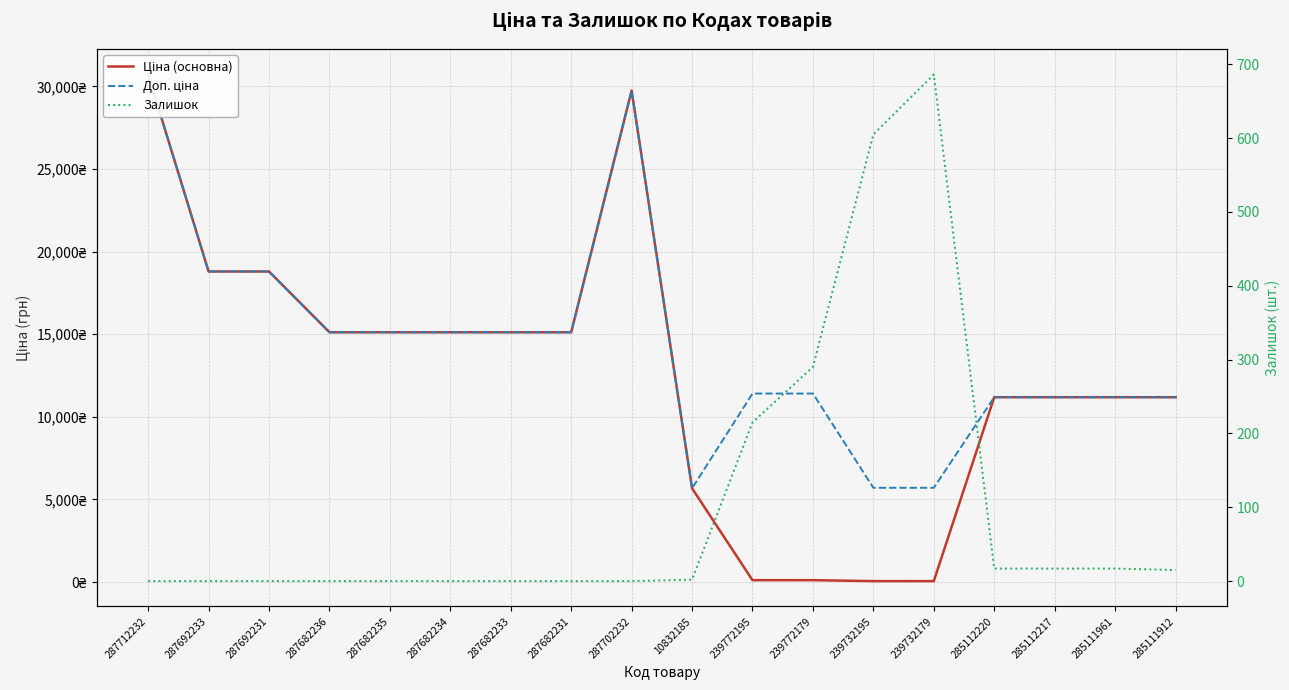

What are all the series names shown in the legend?

Ціна (основна), Доп. ціна, Залишок